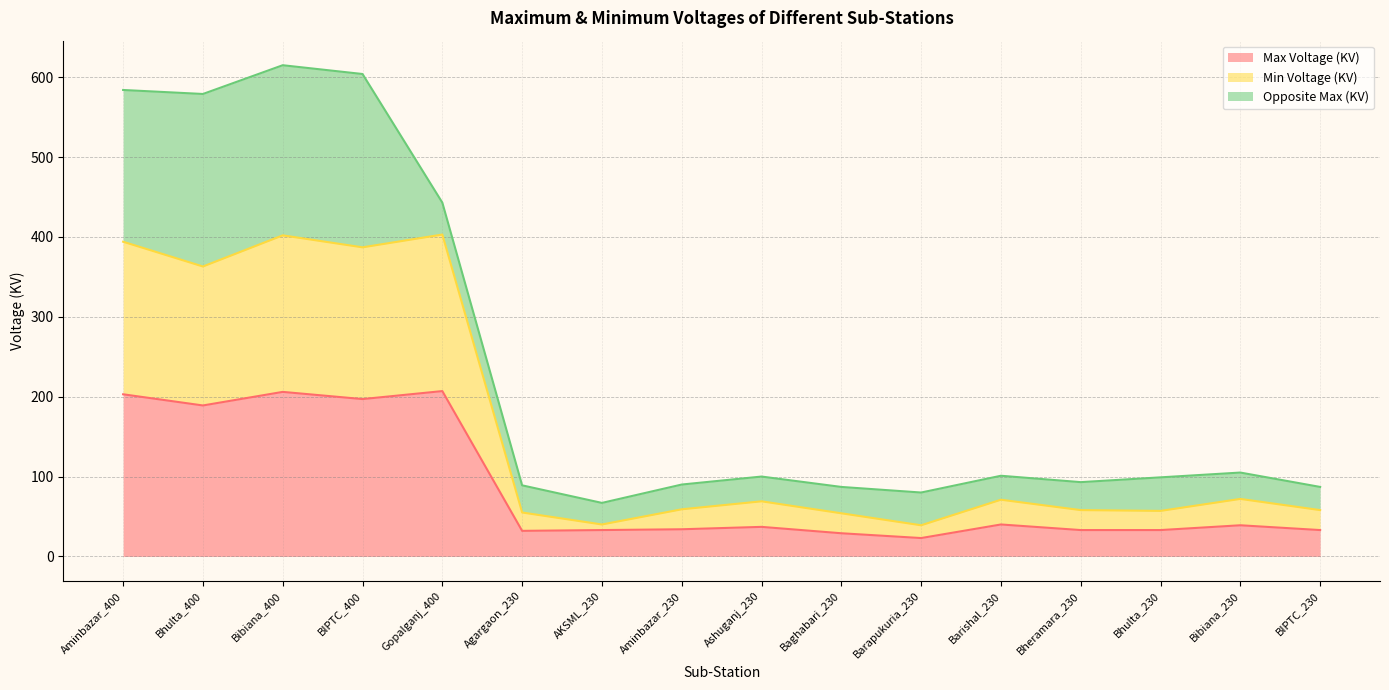

Is it true that Min Voltage (KV) equals 72 at Bibiana_230?

True